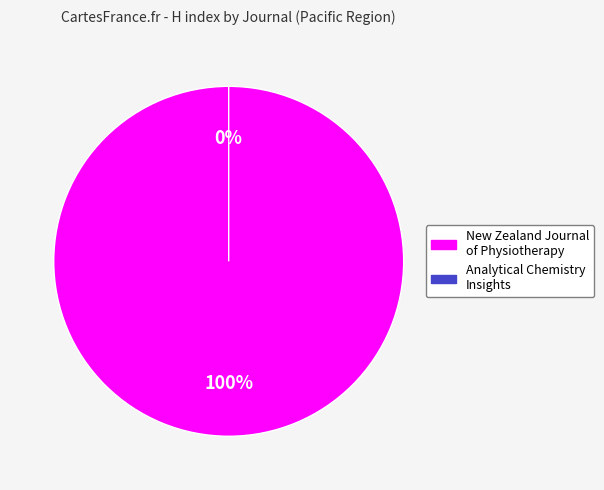

Which category has the smallest portion of the pie?

Analytical Chemistry Insights